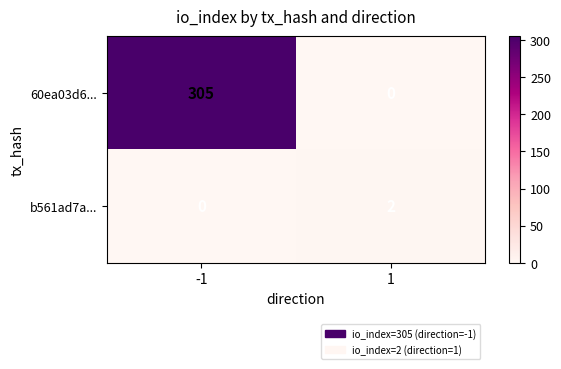

The b561ad7a... series shows 0 at -1. True or false?

True